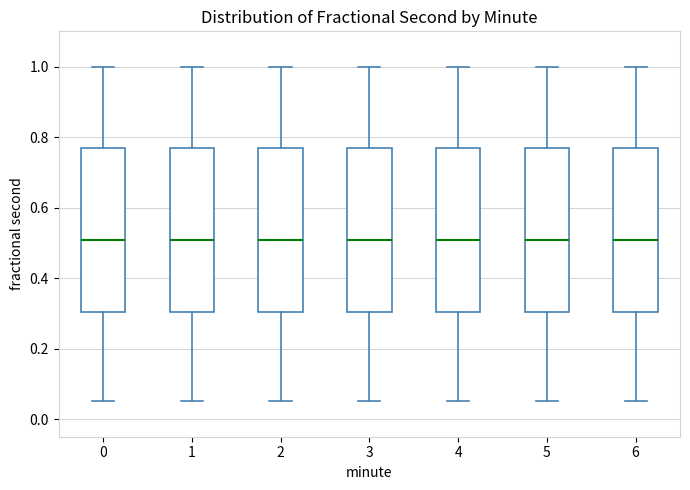

Where does the lower whisker of the box at x = 1 end on the y-axis? The values are not printed on the chart, so give them approximately, as read against the axis.

0.06